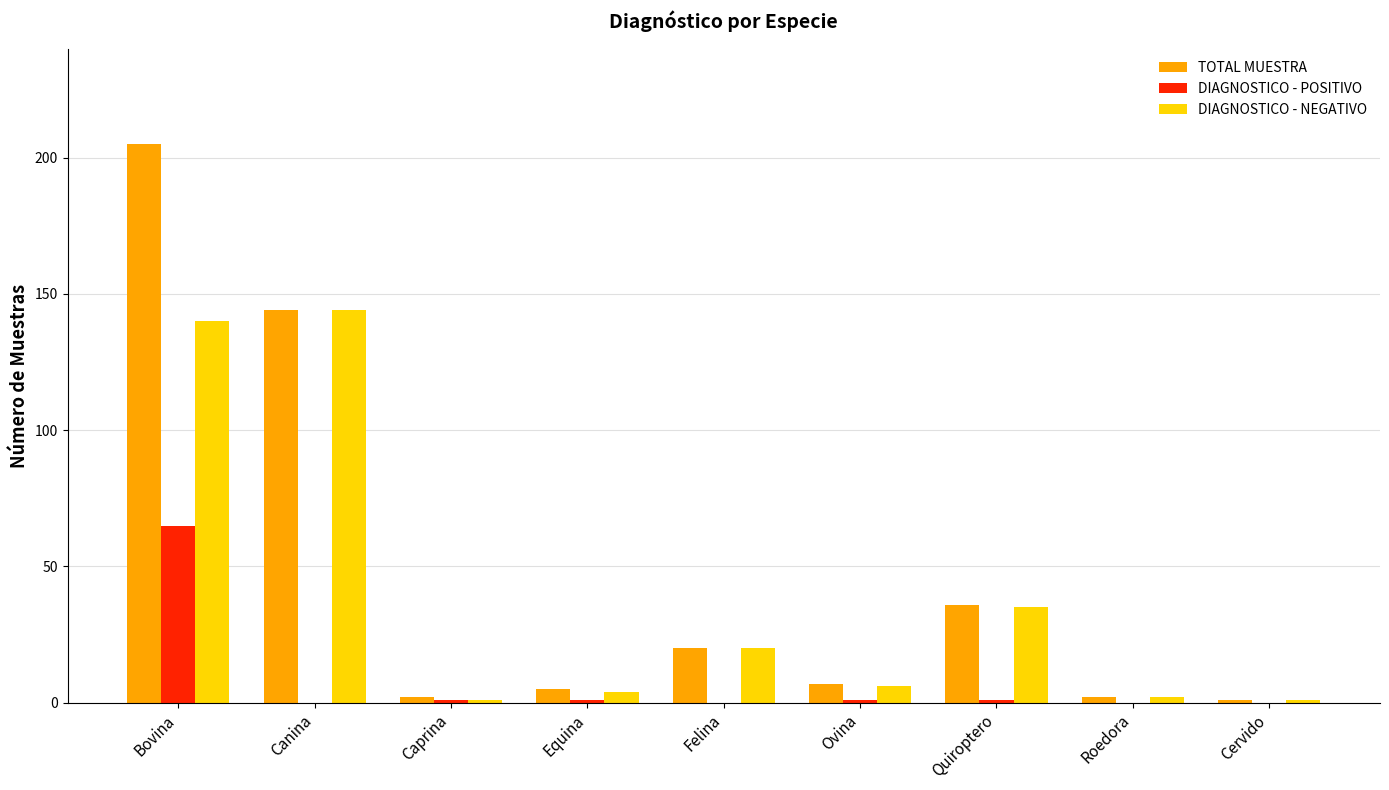

At which category is the sum across all series the highest?

Bovina